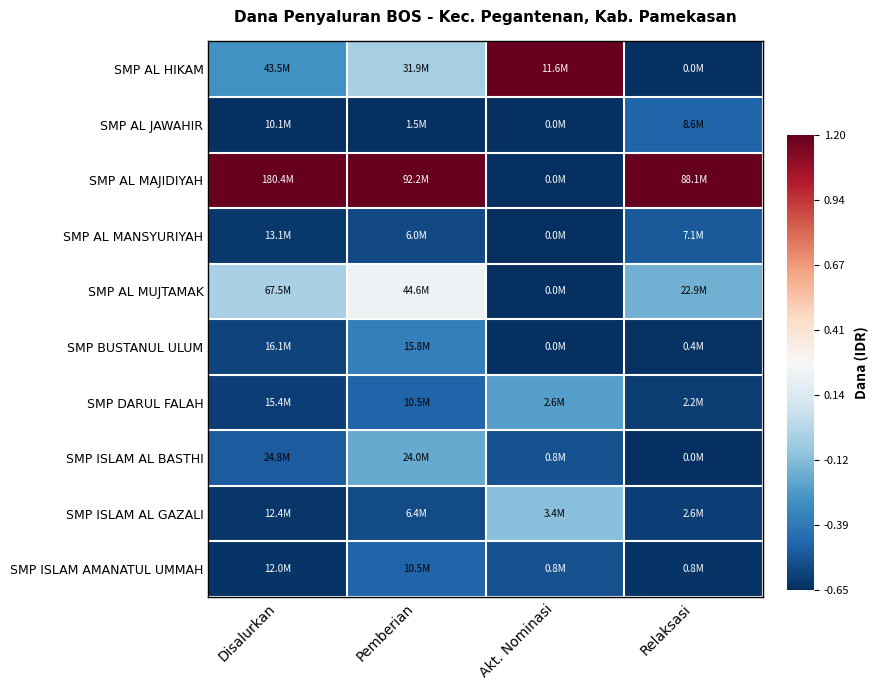

At Relaksasi, list the series in order from largest to smallest.

SMP AL MAJIDIYAH, SMP AL MUJTAMAK, SMP AL JAWAHIR, SMP AL MANSYURIYAH, SMP ISLAM AL GAZALI, SMP DARUL FALAH, SMP ISLAM AMANATUL UMMAH, SMP BUSTANUL ULUM, SMP AL HIKAM, SMP ISLAM AL BASTHI